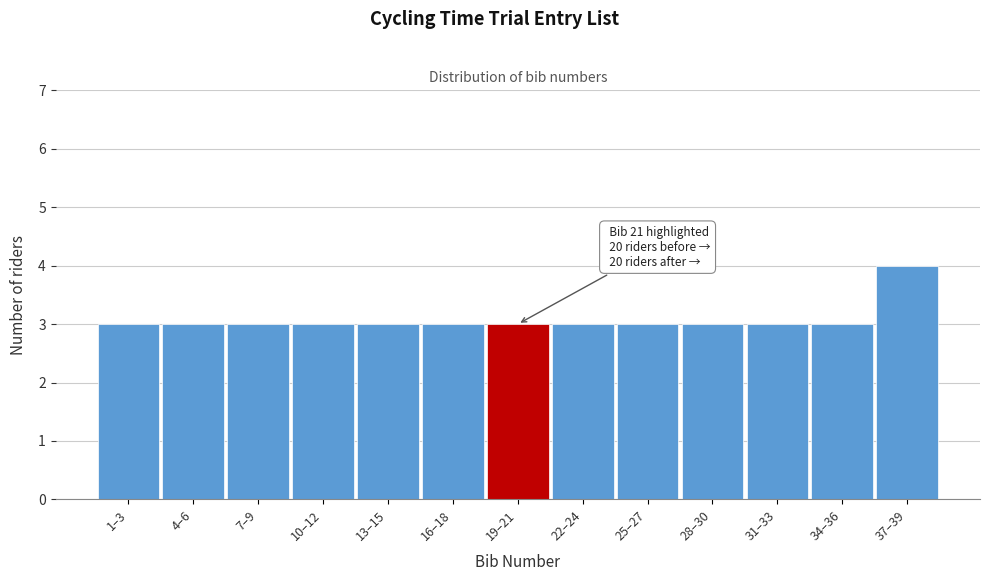

Reading right to left, extract all data points from this chart.

4	3	3	3	3	3	3	3	3	3	3	3	3